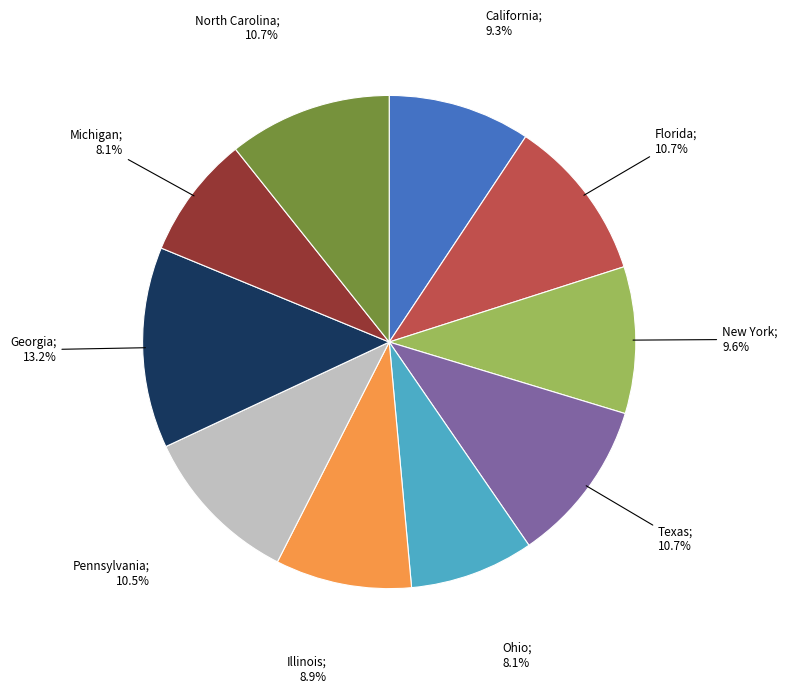

Does any single category account for the majority?

No